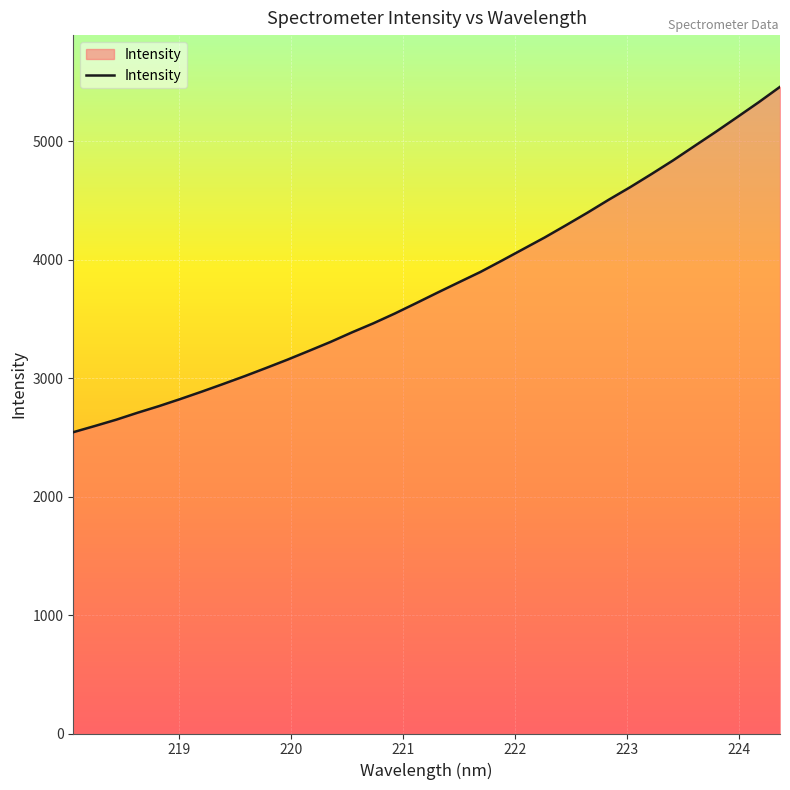

What is the difference between the maximum and minimum values?

2915.2